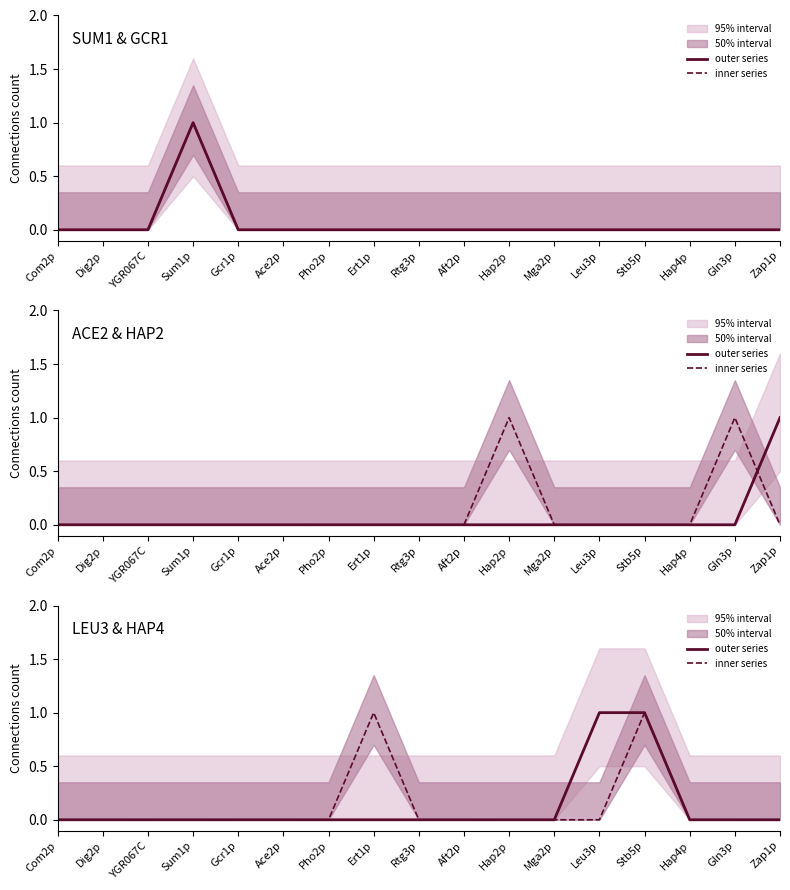

Which category has the highest value in the outer series series?

Leu3p